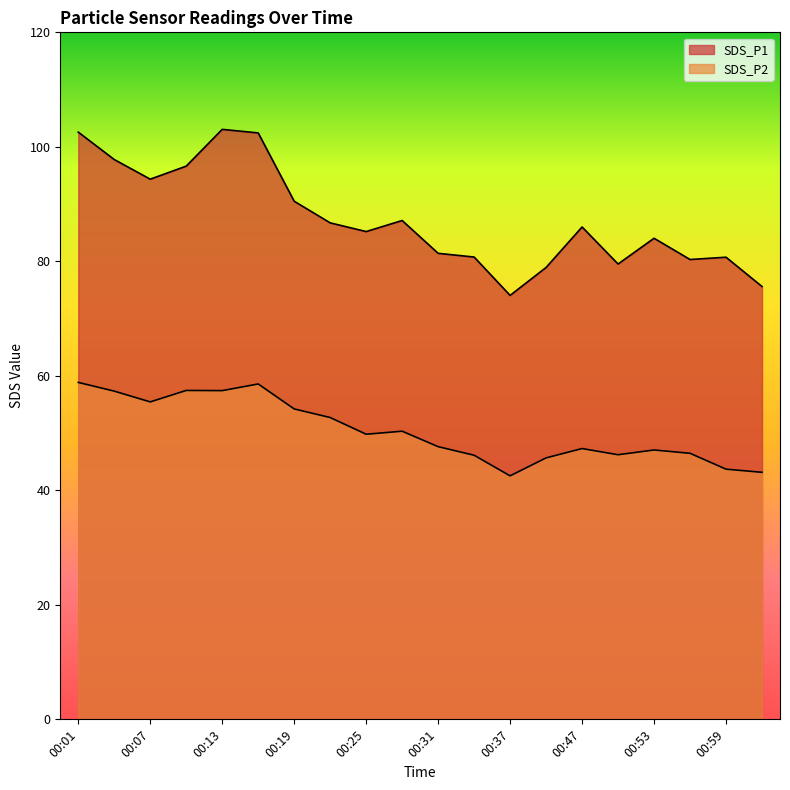

What is the difference between the maximum and minimum values in the SDS_P1 series?

29.0